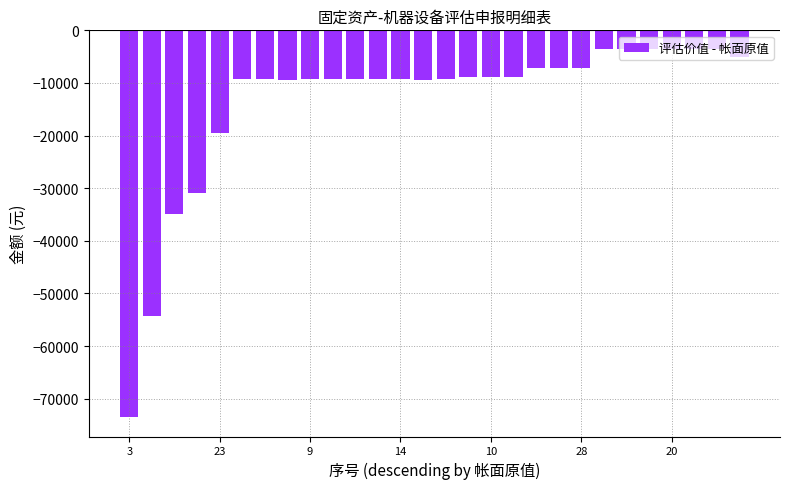

What is the maximum value shown in the chart?

-3600.0